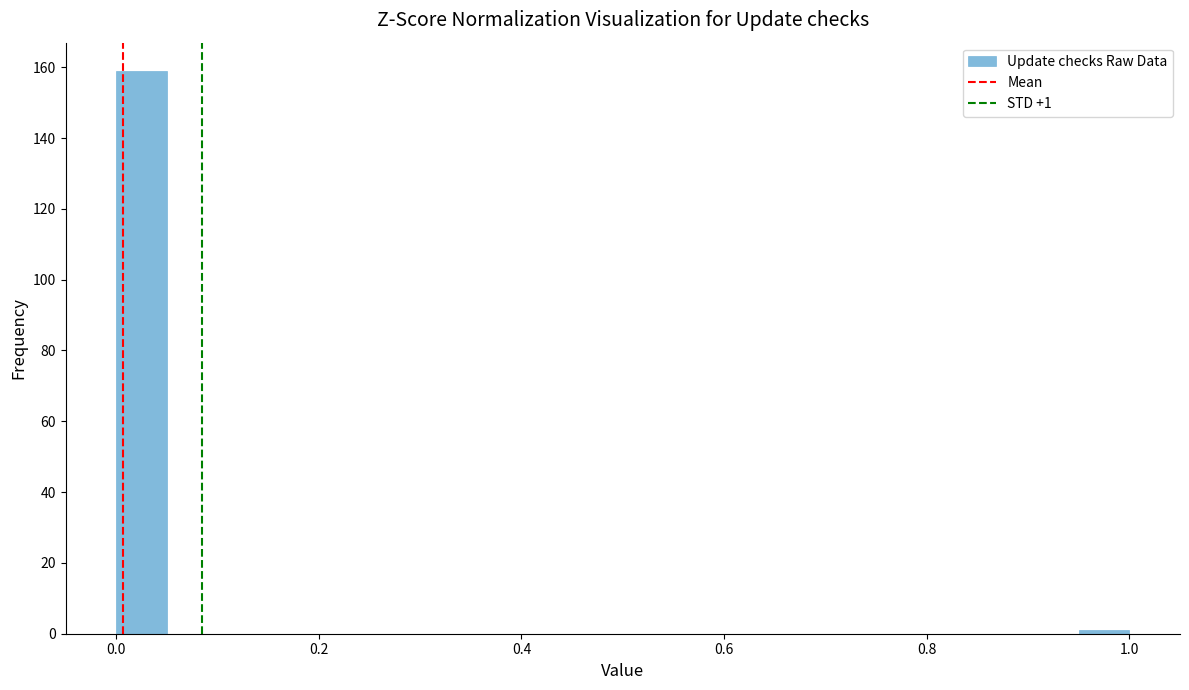

Around what value on the x-axis is the tallest bar? Give the approximate position of its centre, as read against the axis.

0.02